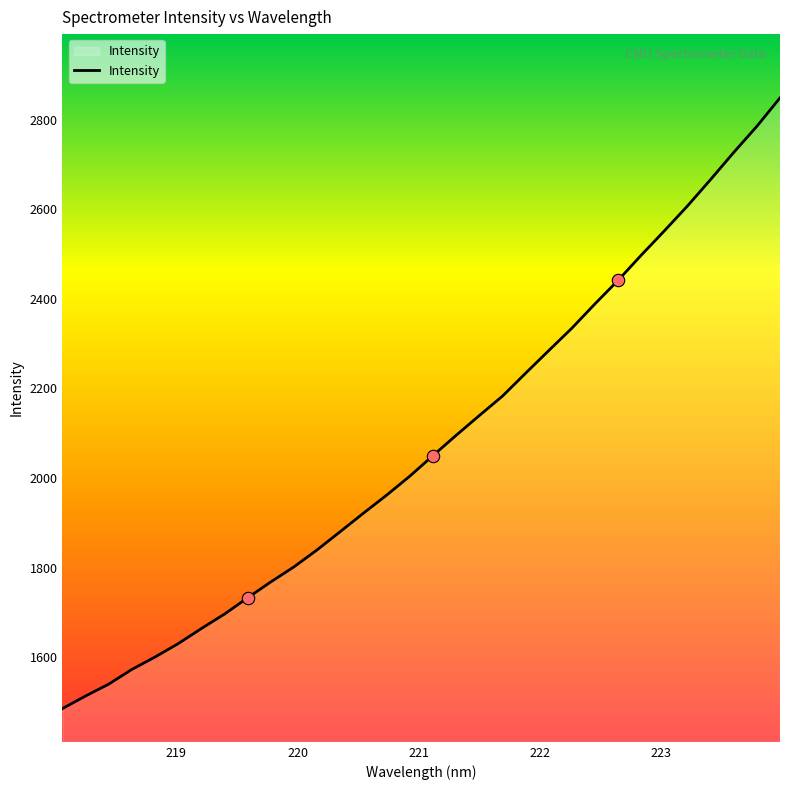

What is the maximum value shown in the chart?

2849.3